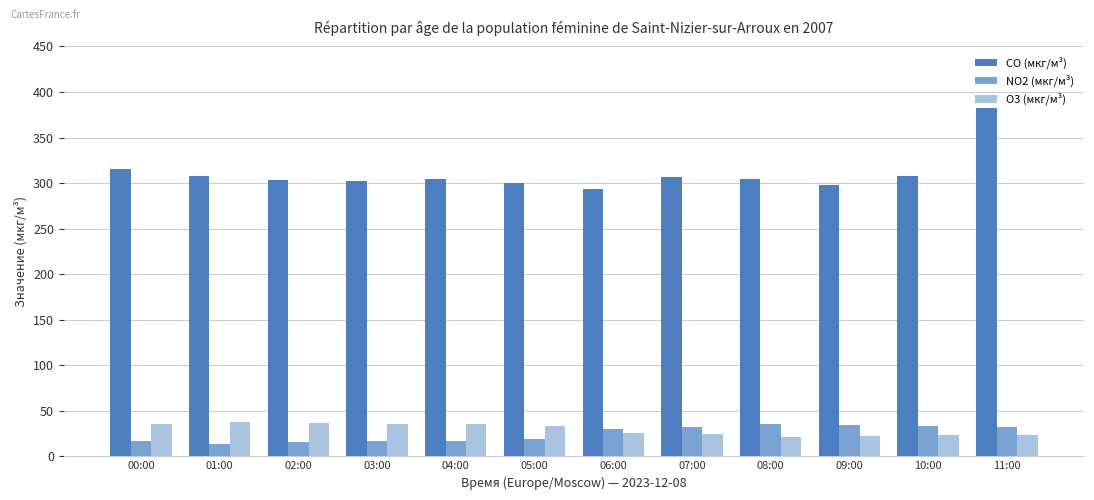

What is the minimum value for NO2 (мкг/м³)?

13.4